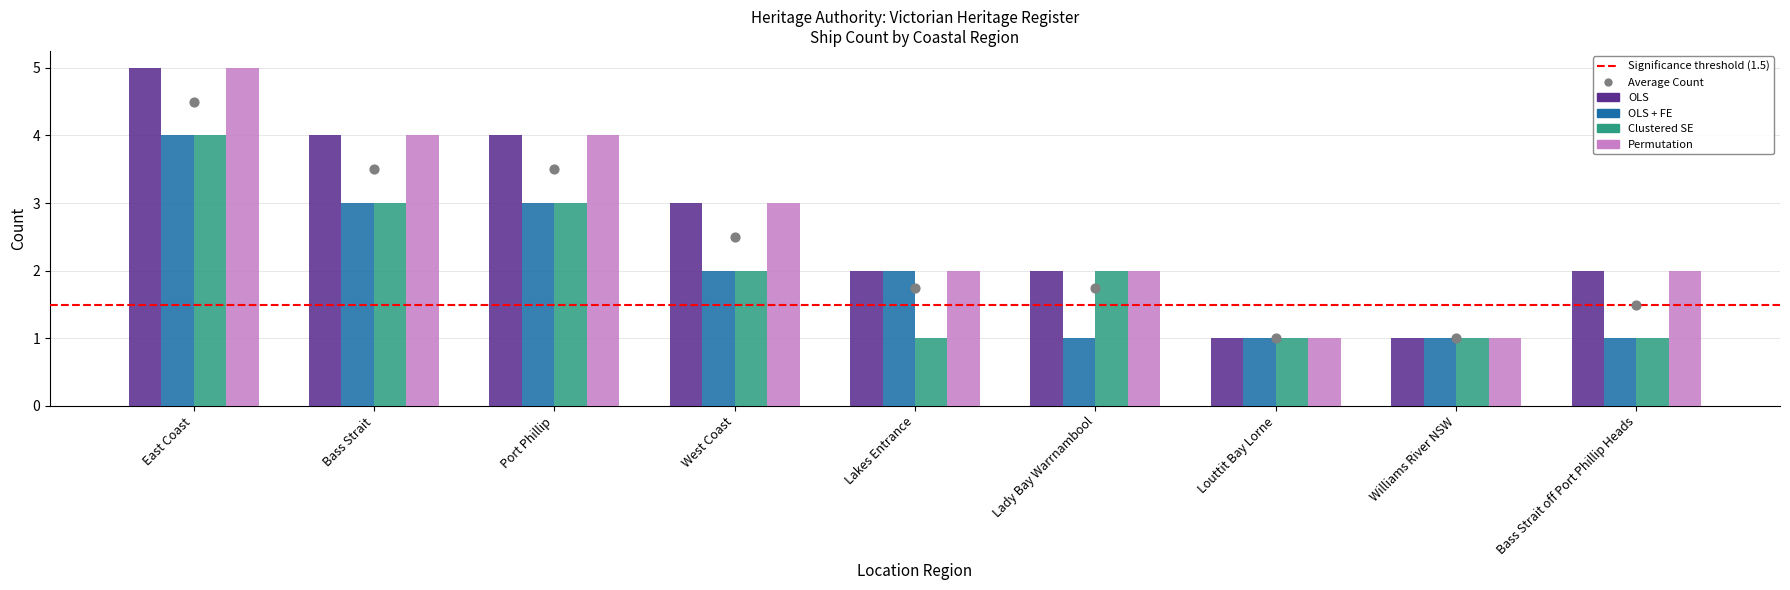

At which category is the sum across all series the highest?

East Coast